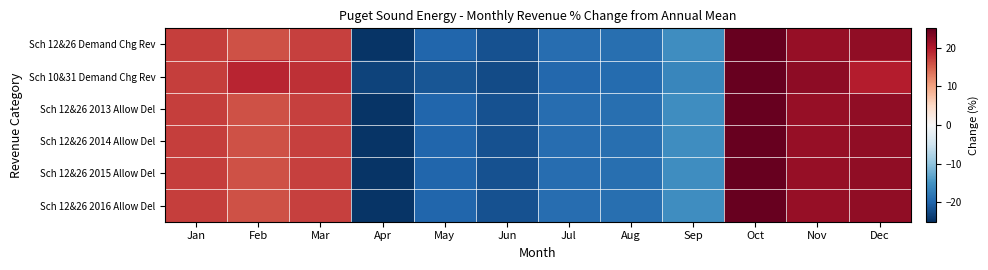

What is the spread (max minus min) of values at Feb?

3.0